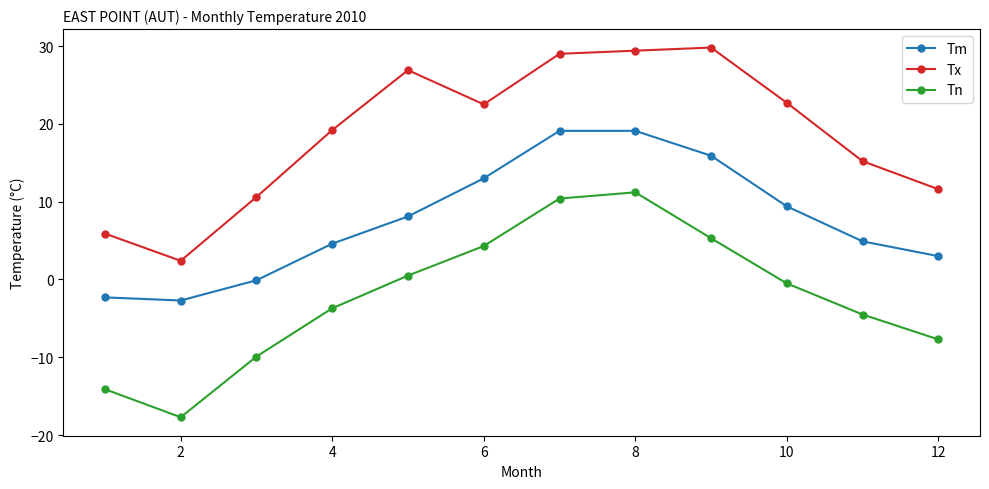

What is the minimum value for Tx?

2.4